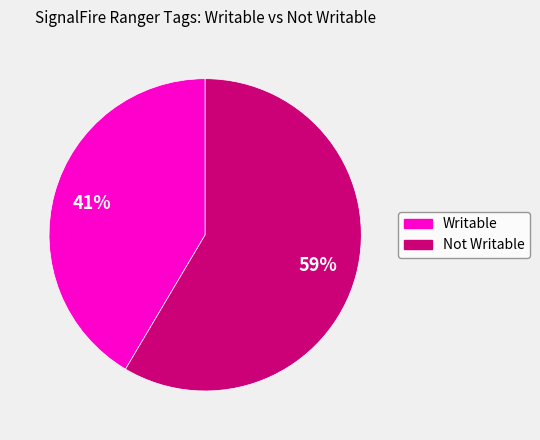

To the nearest percent, what is the average slice percentage?

50%